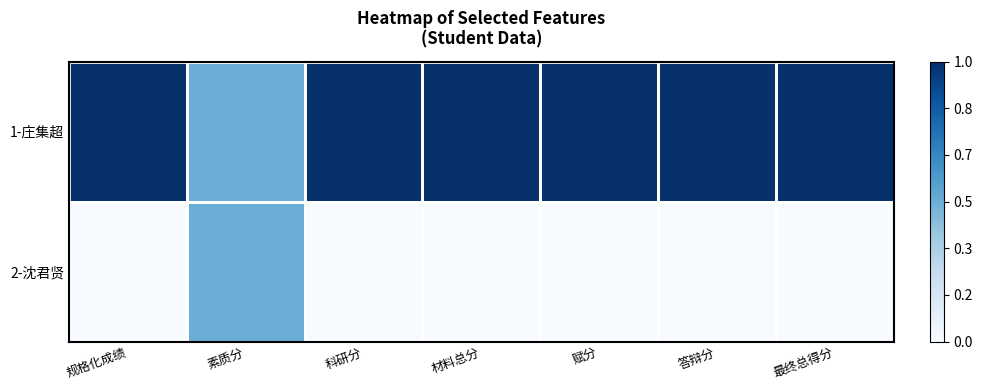

Reading right to left, list all the values displayed in this chart.

1-庄集超: 最终总得分=1.0	答辩分=1.0	赋分=1.0	材料总分=1.0	科研分=1.0	素质分=0.5	规格化成绩=1.0
2-沈君贤: 最终总得分=0.0	答辩分=0.0	赋分=0.0	材料总分=0.0	科研分=0.0	素质分=0.5	规格化成绩=0.0